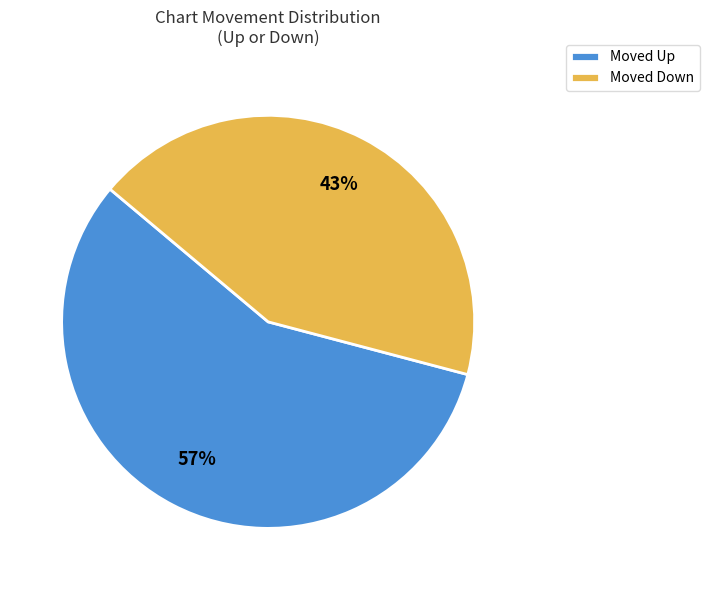

What is the largest slice in the pie chart?

Moved Up